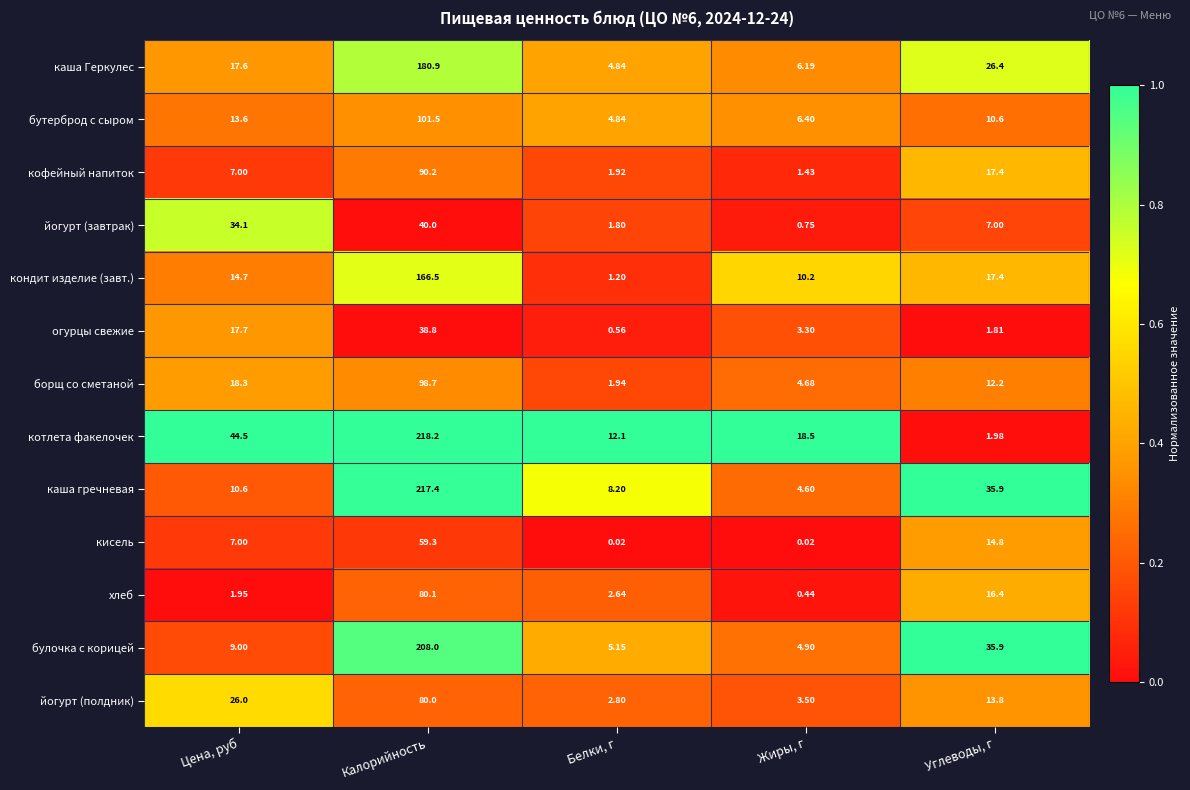

Where does the борщ со сметаной series first go above 12?

Цена, руб